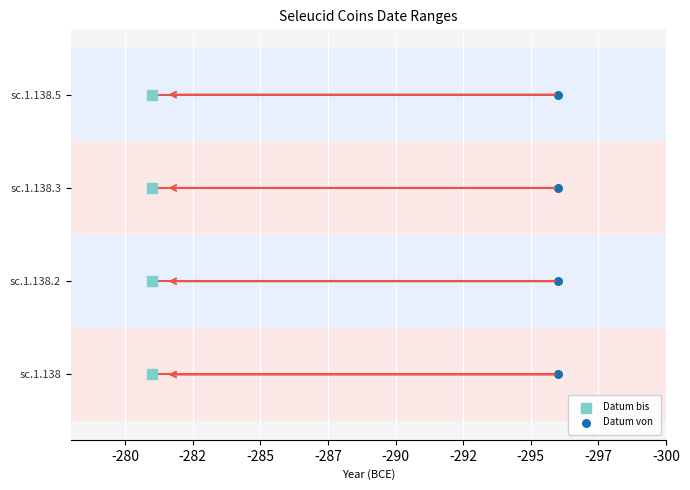

What are all the series names shown in the legend?

Datum bis, Datum von